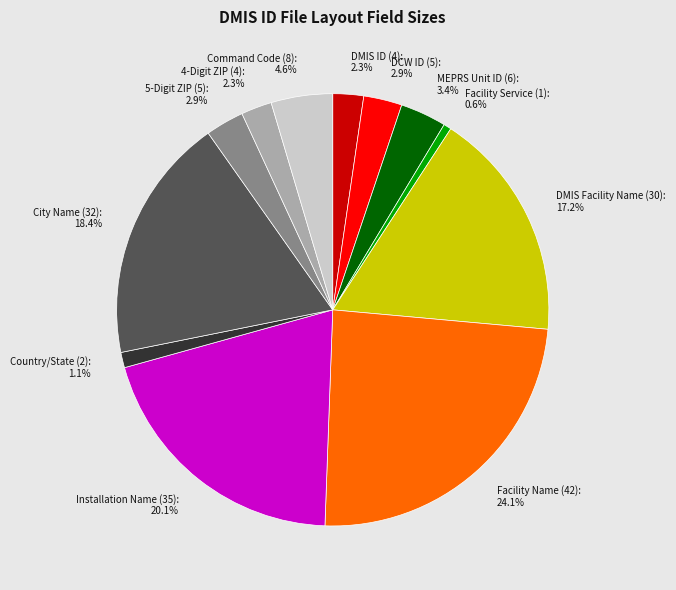

Does any single category account for the majority?

No